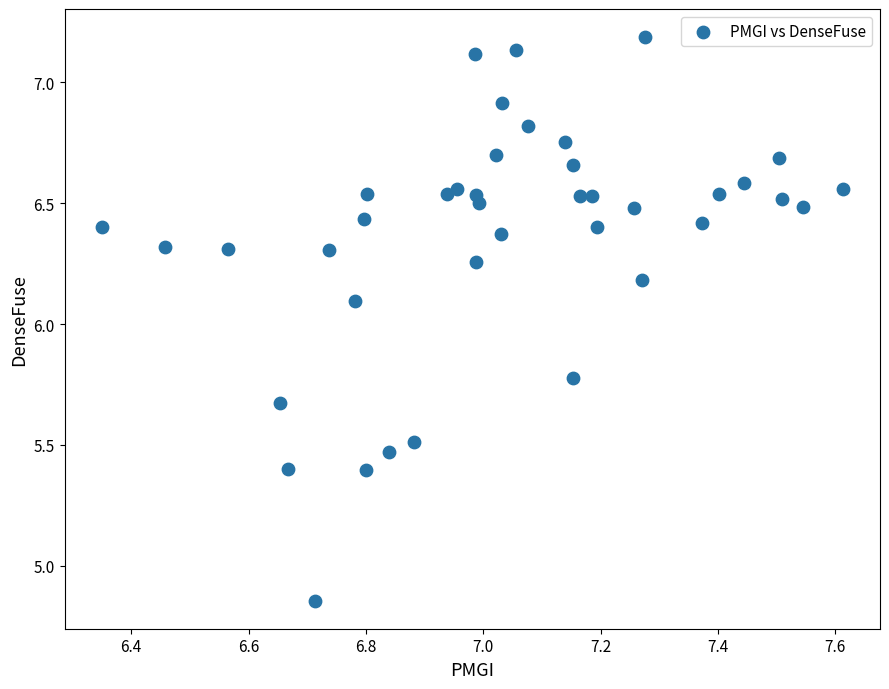

What Y value in the scatter plot is closest to 6?

6.1